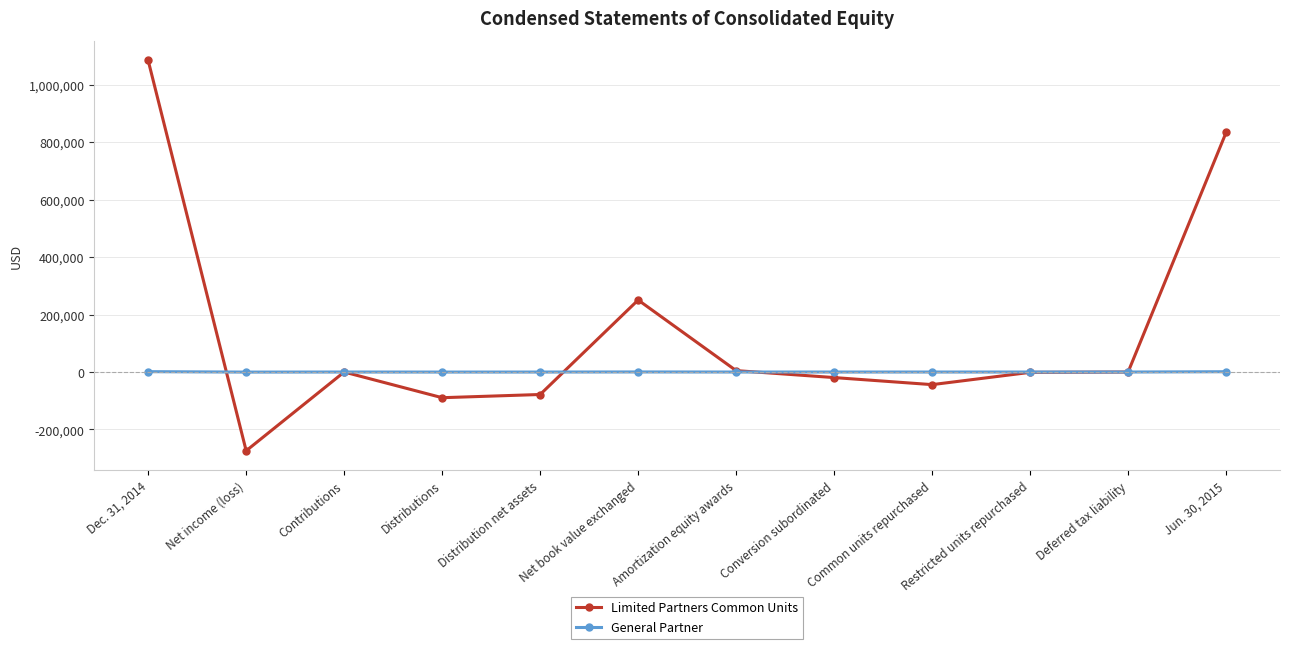

At which category is the sum across all series the highest?

Dec. 31, 2014